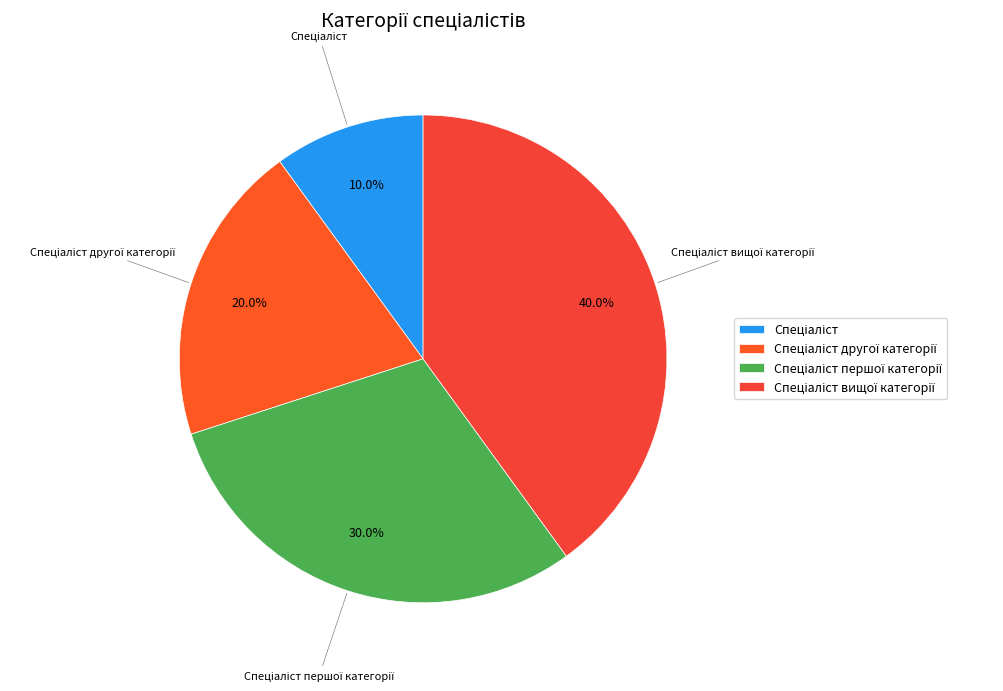

Is there a majority slice in this chart?

No